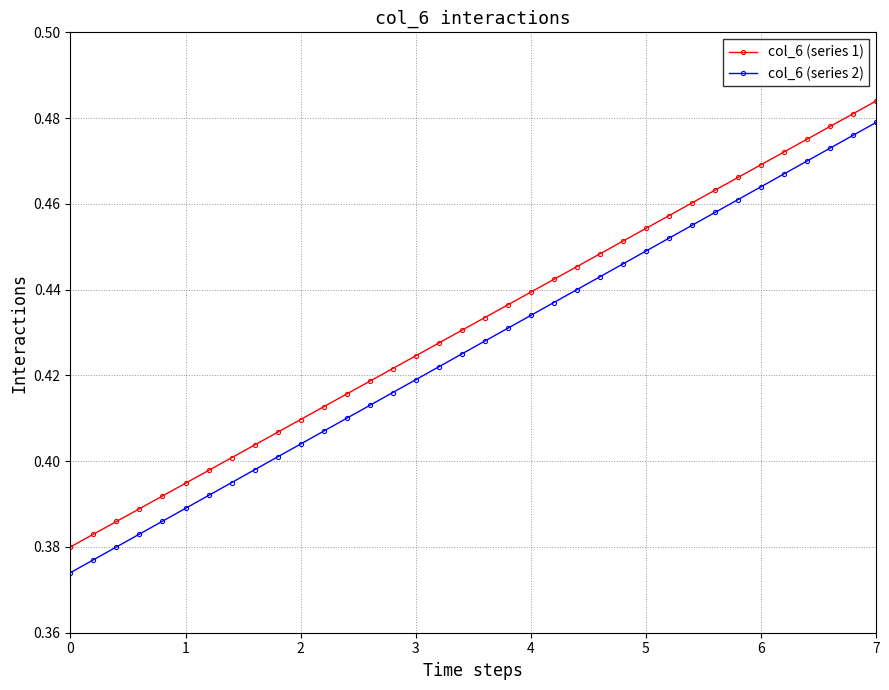

True or false: col_6 (series 1) and col_6 (series 2) intersect in this chart.

False